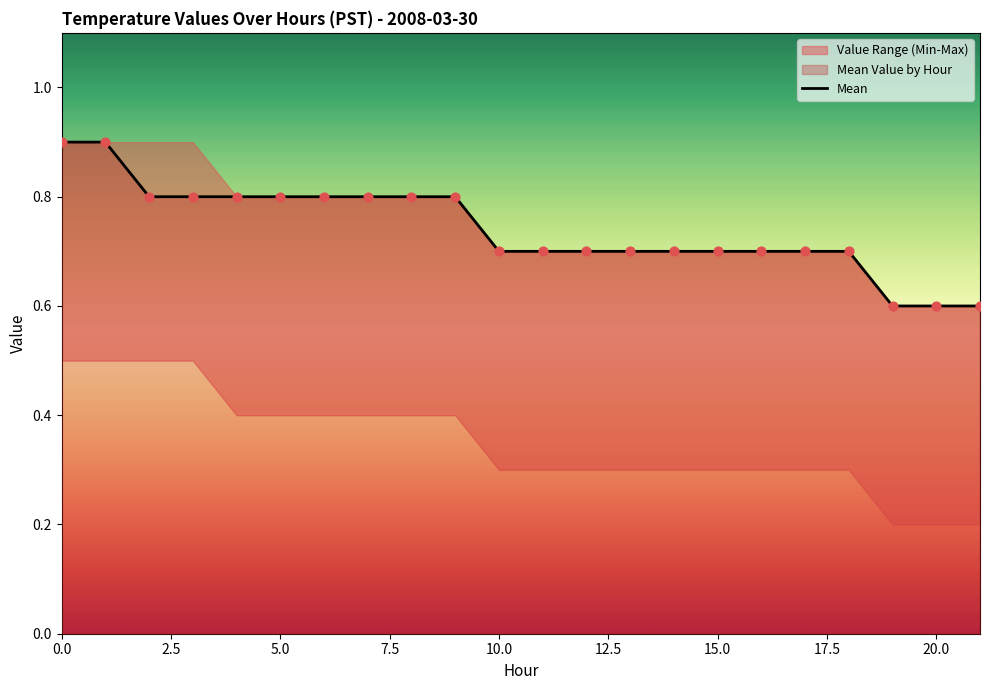

True or false: Mean has a value of 0.7 at 10.0.

True